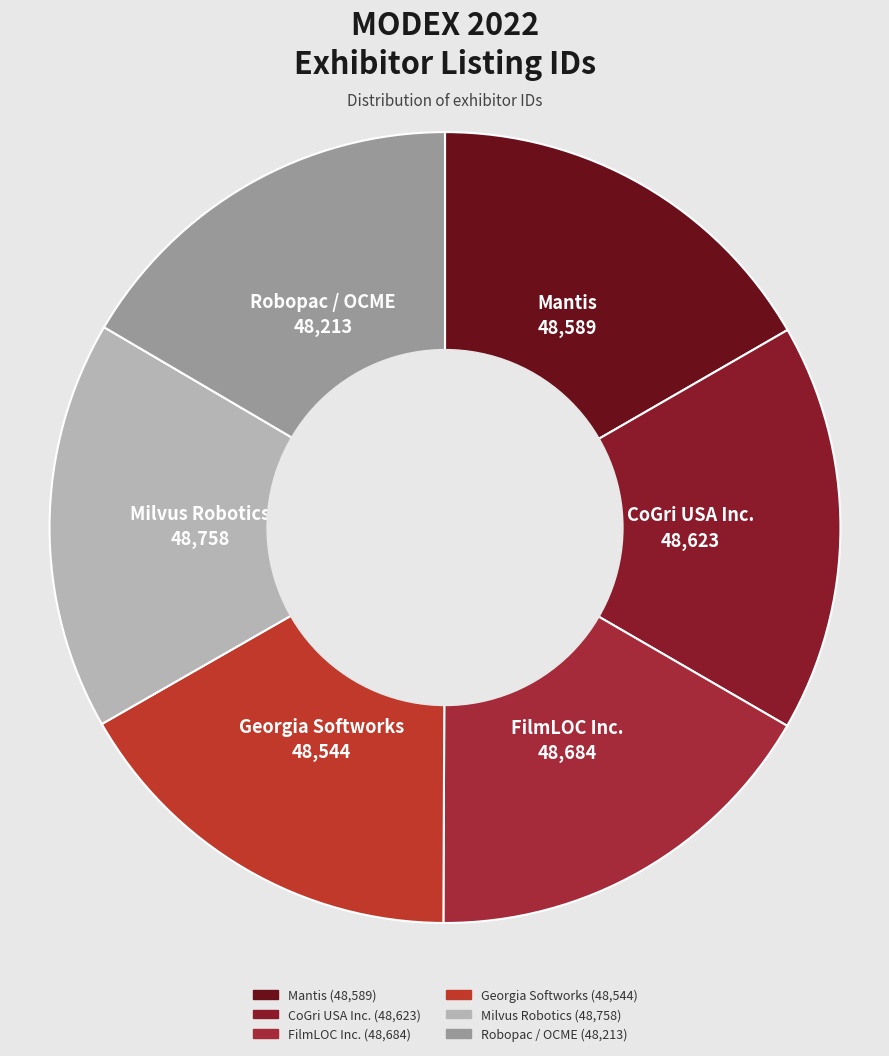

The CoGri USA Inc. slice represents 17% of the pie. True or false?

True